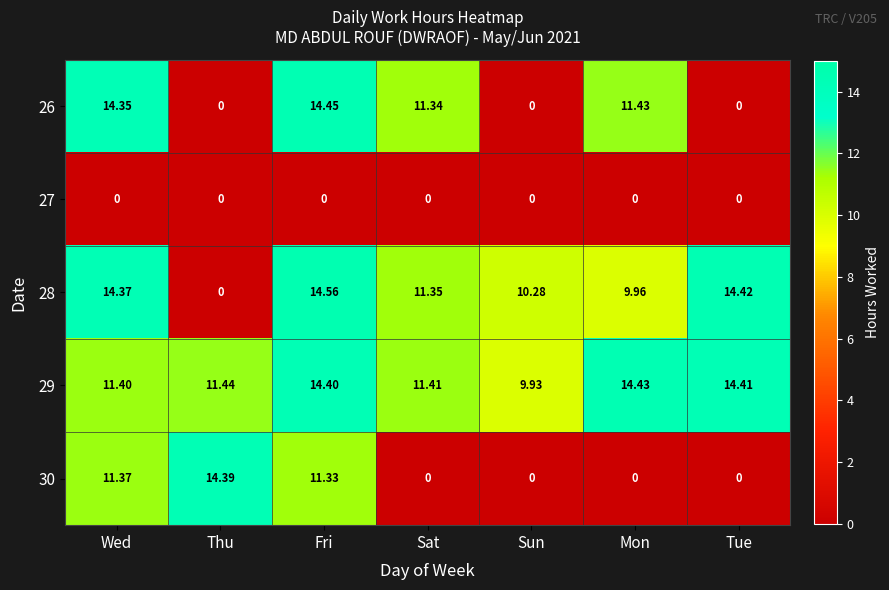

Is the value of 30 at Sun greater than the value of 29 at Mon?

No